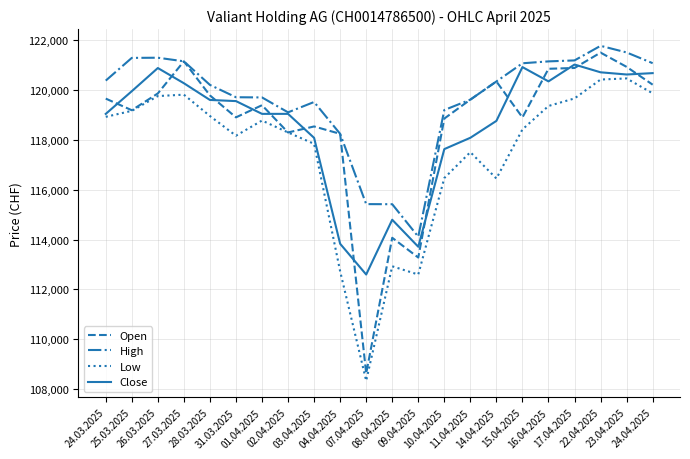

What are all the series names shown in the legend?

Open, High, Low, Close